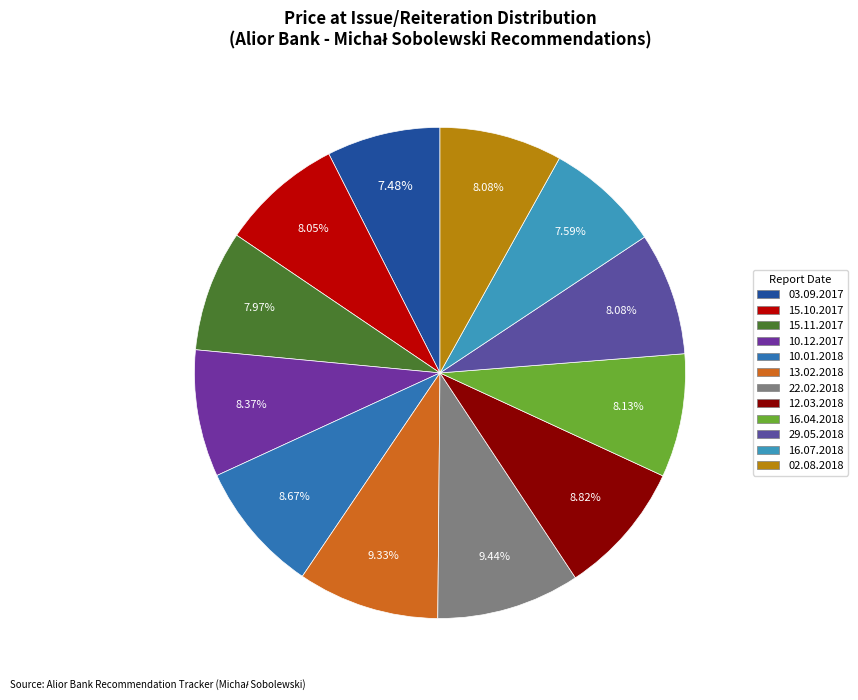

Count the number of slices in the pie.

12